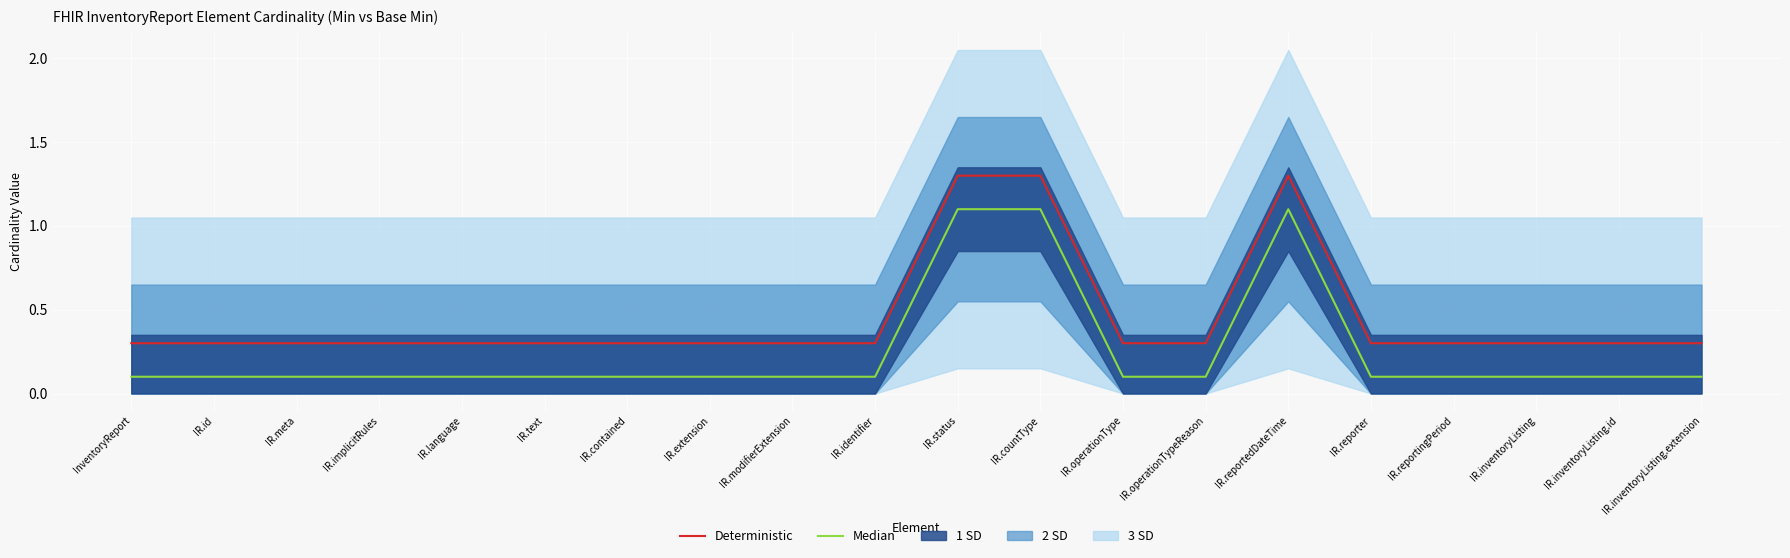

What is the label of the 9th point from the left?

IR.modifierExtension